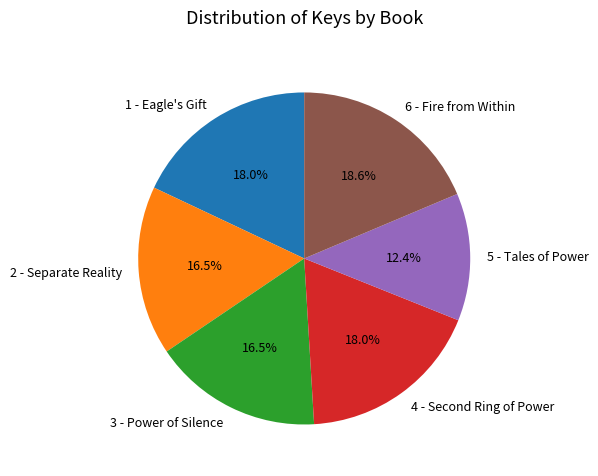

Is it true that 6 - Fire from Within is 19% of the pie?

True